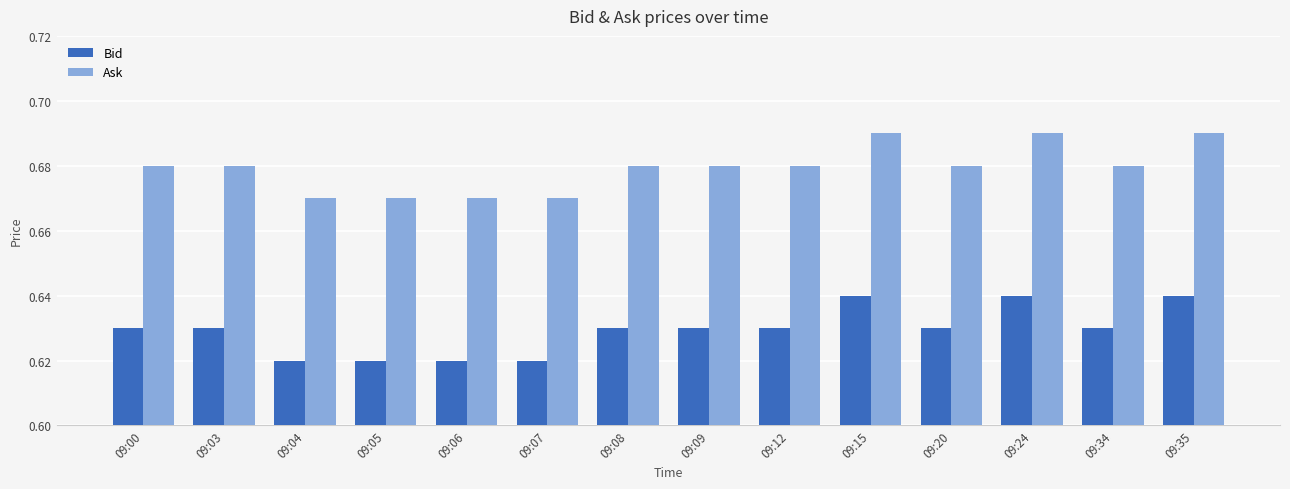

How many bars are there in total?

28